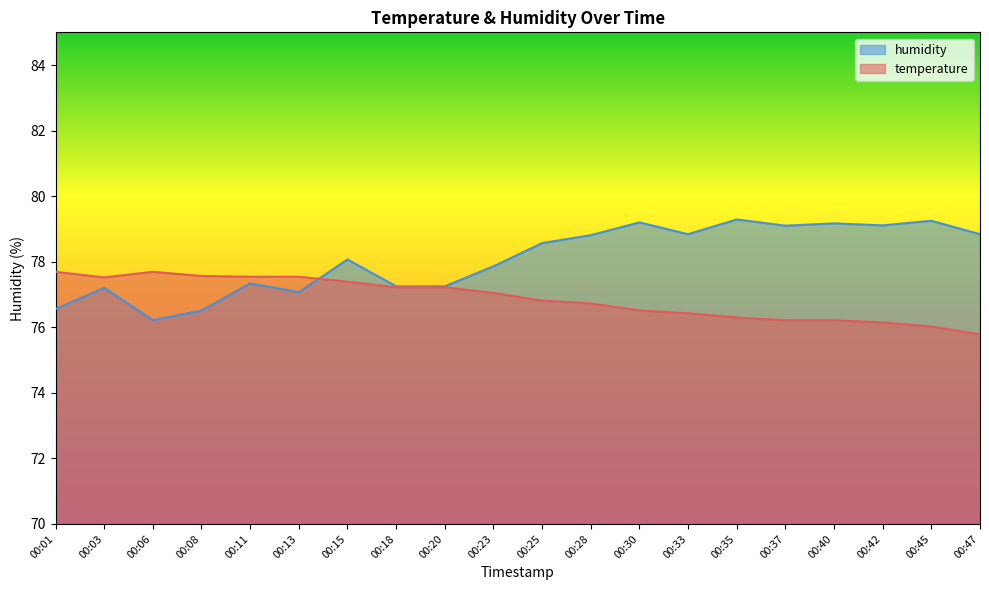

Reading left to right, extract all data points from this chart.

temperature: 00:01=77.7	00:03=77.5	00:06=77.7	00:08=77.6	00:11=77.5	00:13=77.5	00:15=77.4	00:18=77.2	00:20=77.2	00:23=77.0	00:25=76.8	00:28=76.7	00:30=76.5	00:33=76.4	00:35=76.3	00:37=76.2	00:40=76.2	00:42=76.2	00:45=76.0	00:47=75.8
humidity: 00:01=76.6	00:03=77.2	00:06=76.2	00:08=76.5	00:11=77.3	00:13=77.1	00:15=78.1	00:18=77.2	00:20=77.2	00:23=77.9	00:25=78.6	00:28=78.8	00:30=79.2	00:33=78.8	00:35=79.3	00:37=79.1	00:40=79.2	00:42=79.1	00:45=79.2	00:47=78.8